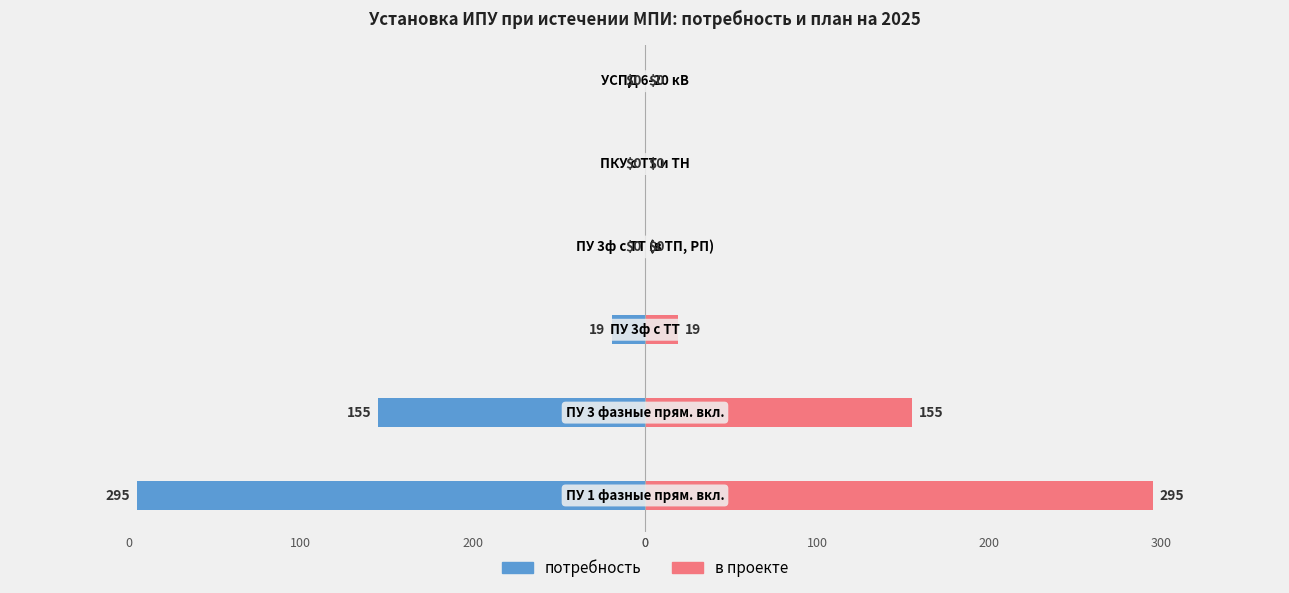

Reading right to left, what are all the values shown in this chart?

потребность: 100=0	0=0	0=0	100=-19	200=-155	0=-295
в проекте: 100=0	0=0	0=0	100=19	200=155	0=295